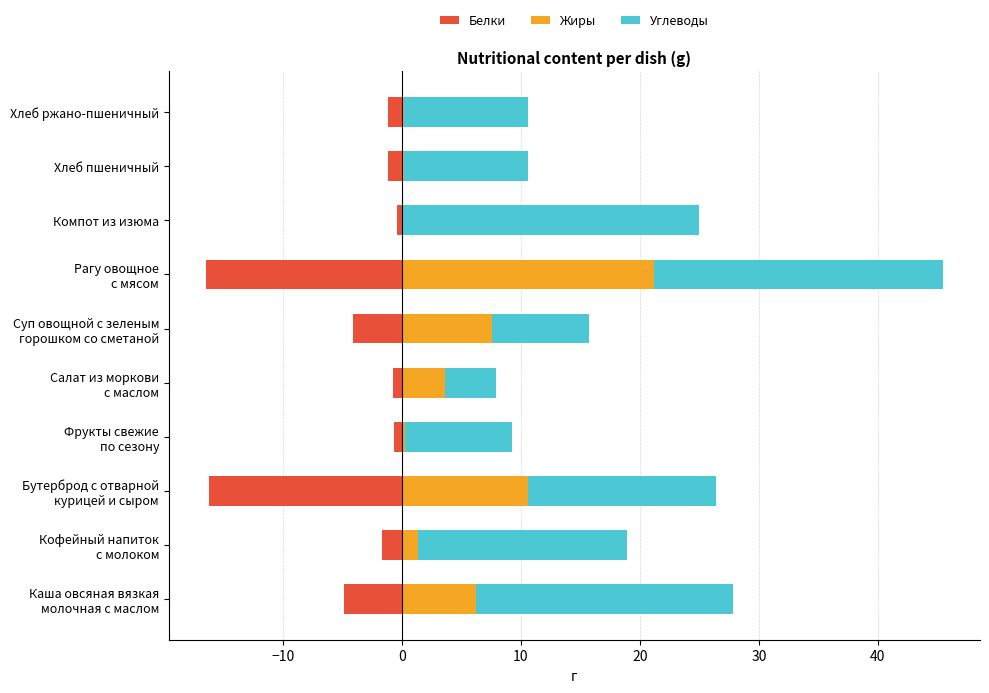

Between Компот из изюма and Кофейный напиток с молоком, which is larger?

Компот из изюма